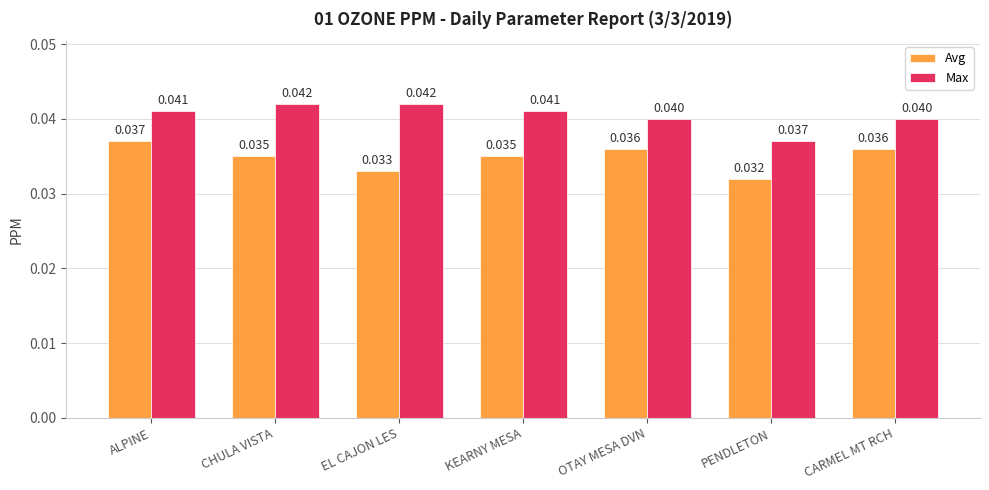

What are all the series names shown in the legend?

Avg, Max